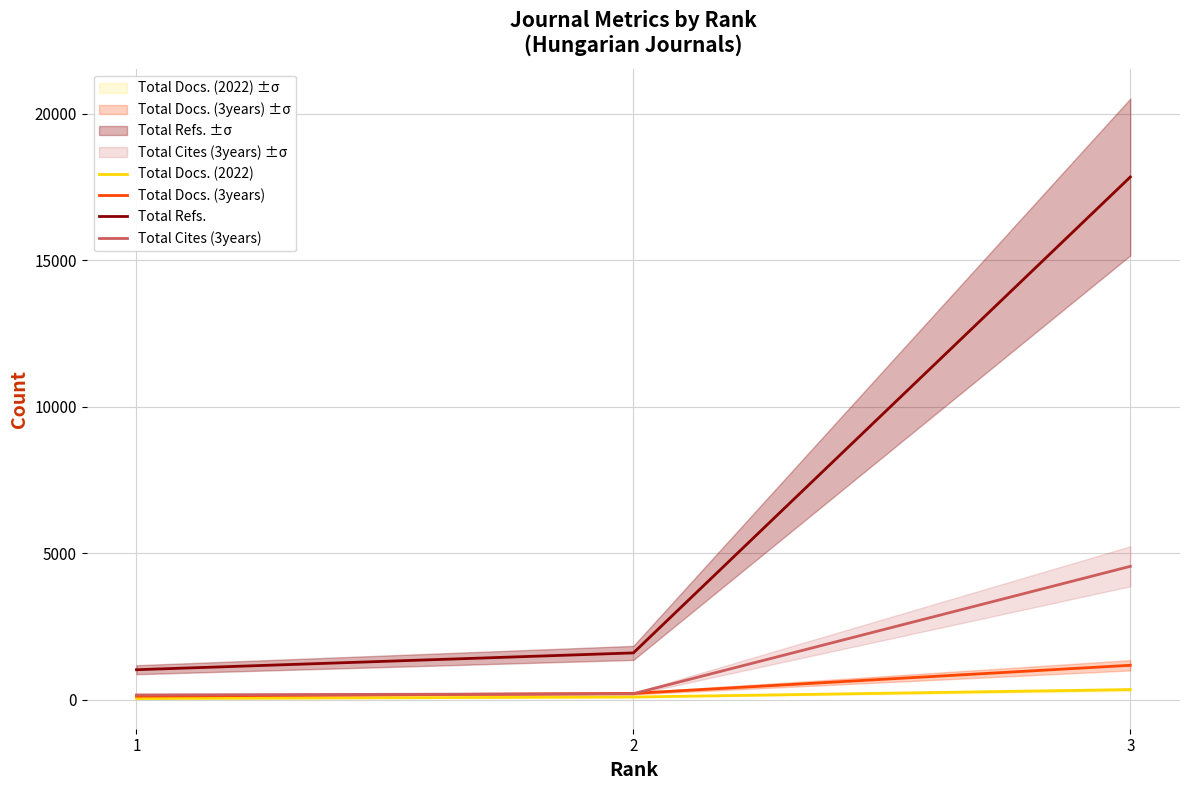

What is the sum of all Total Docs. (3years) values?

1511